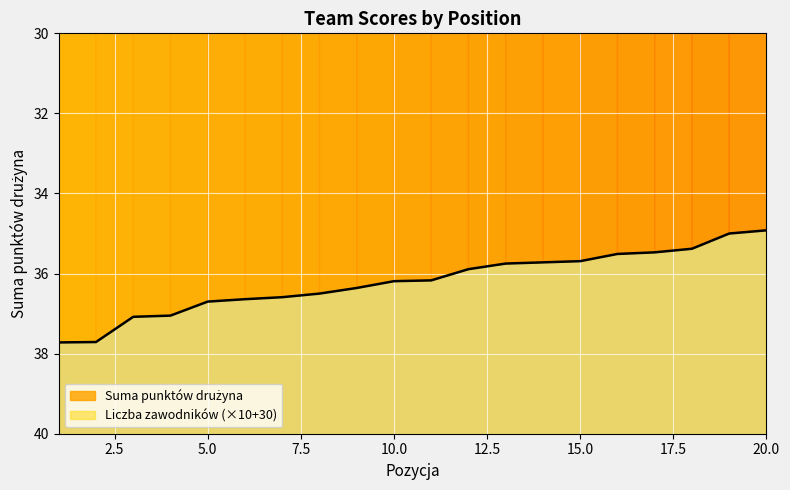

Which label corresponds to the largest value in the chart?

1